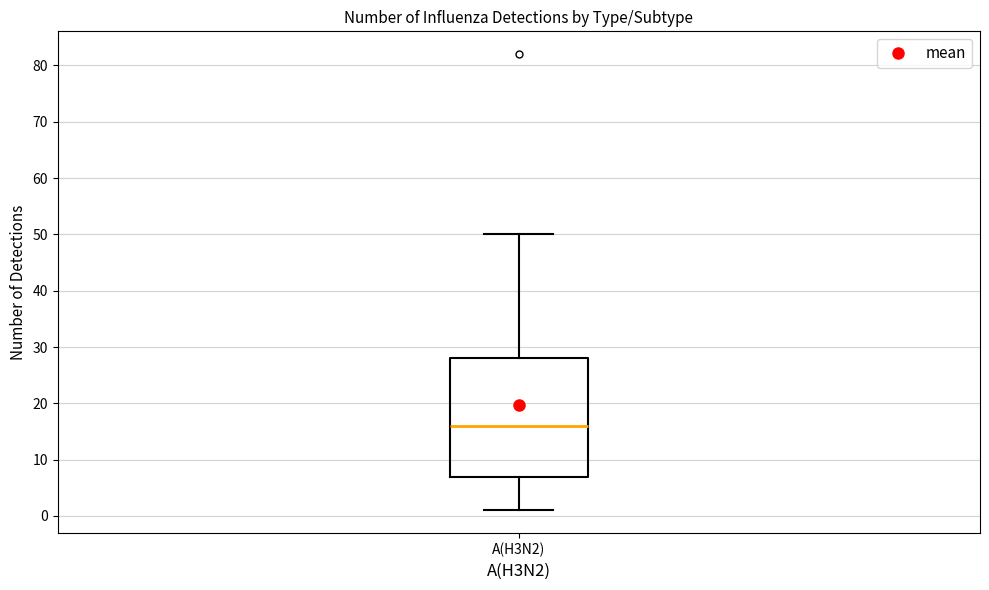

Read this box plot against the y-axis: the position of the median line, the range covered by the box, and the ends of both whiskers. The values are not printed on the chart, so give them approximately, as read against the axis.

median 16, box 7 to 28, whiskers 1 to 50